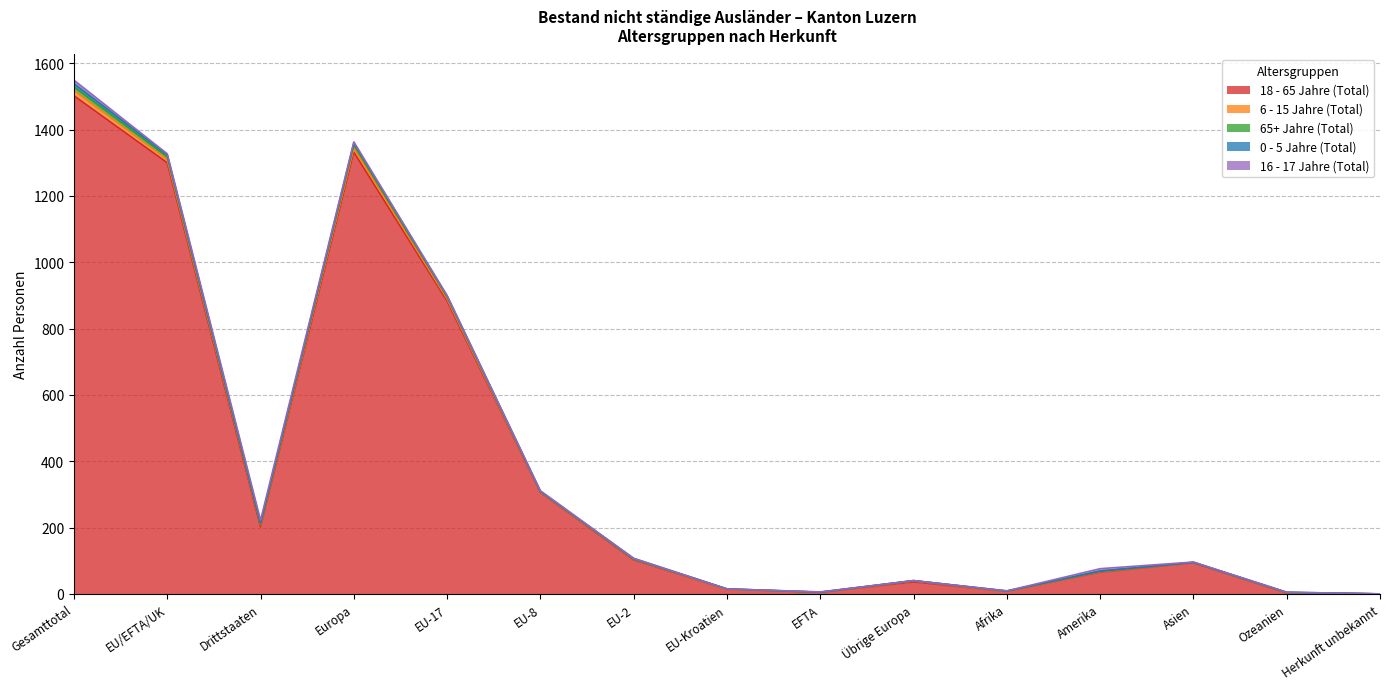

Count the number of categories in the chart.

15